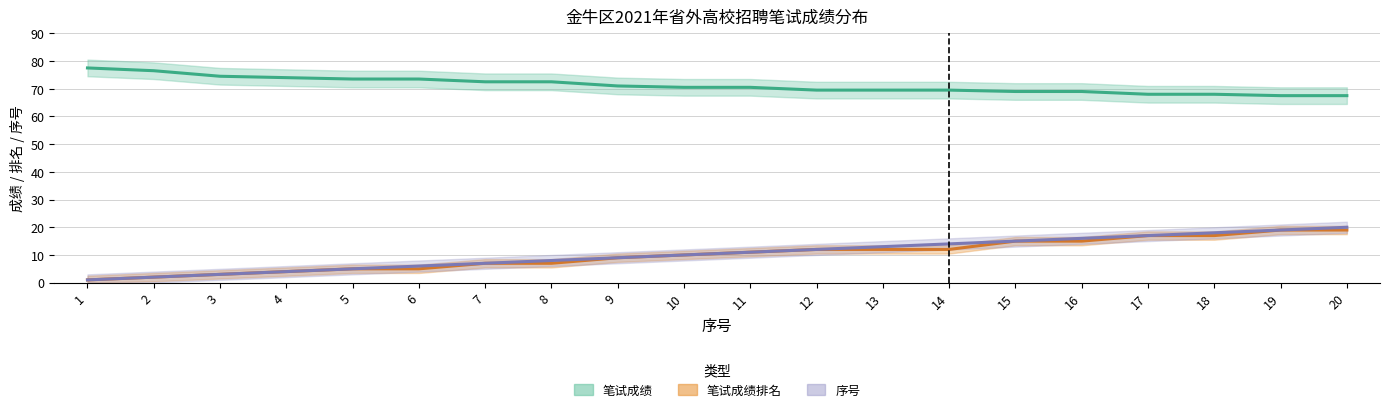

The value of 笔试成绩排名 at 12 is 4.6. True or false?

False